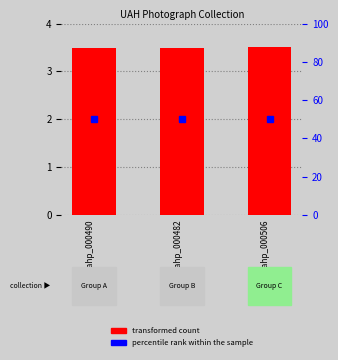

What is the ratio of the value at uah_uahp_000506 to the value at uah_uahp_000490?

1.0